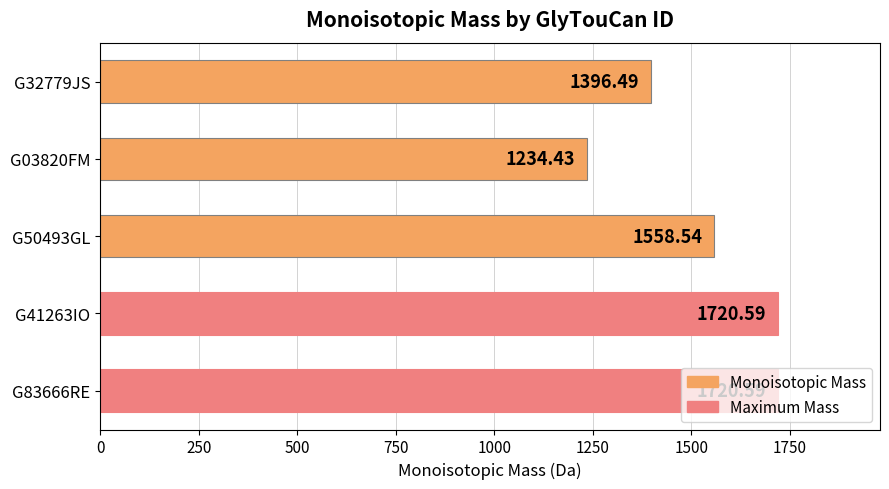

How many bars are there in total?

5